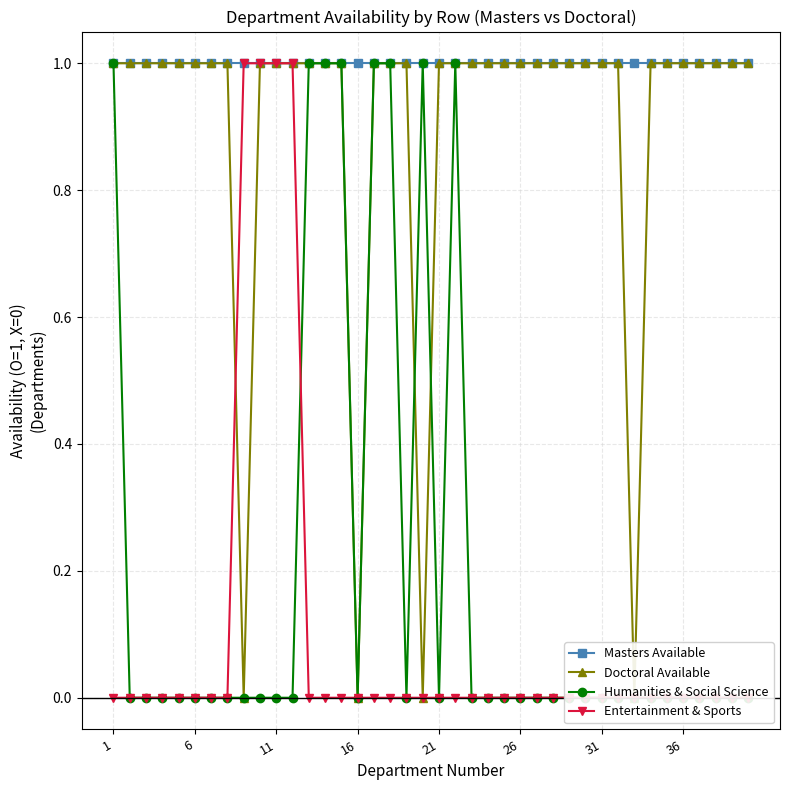

True or false: Entertainment & Sports and Masters Available intersect in this chart.

False